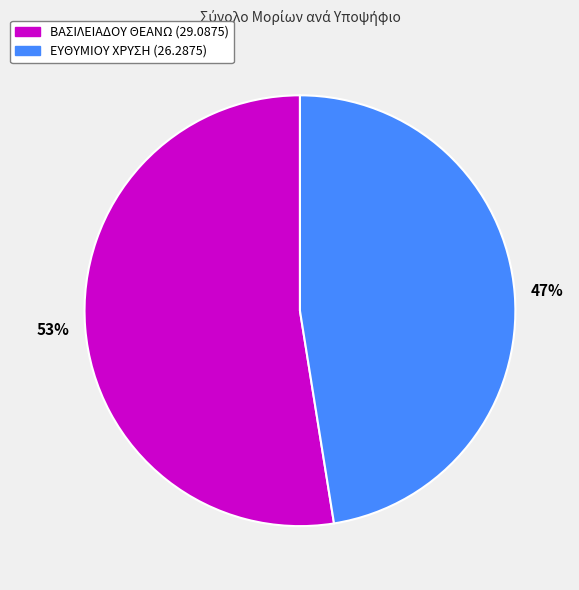

What is the ratio of the value at ΕΥΘΥΜΙΟΥ ΧΡΥΣΗ to the value at ΒΑΣΙΛΕΙΑΔΟΥ ΘΕΑΝΩ?

0.9